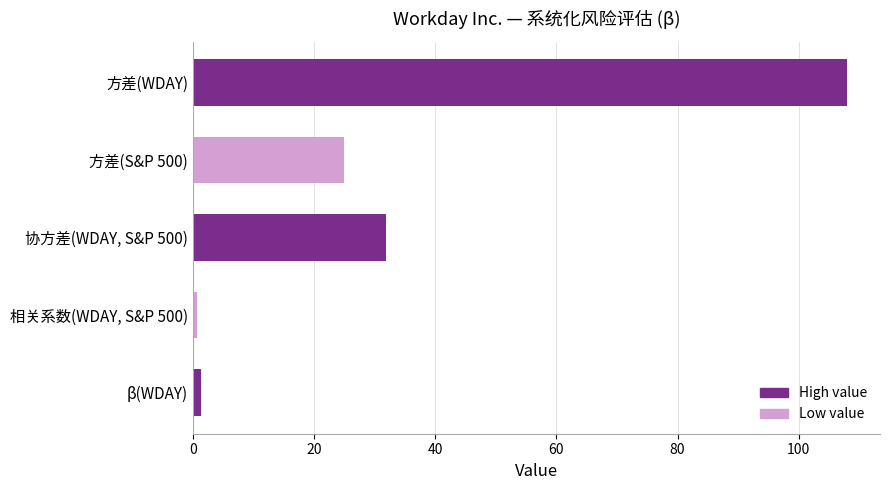

Rank the categories by value from highest to lowest.

方差(WDAY), 协方差(WDAY, S&P 500), 方差(S&P 500), β(WDAY), 相关系数(WDAY, S&P 500)